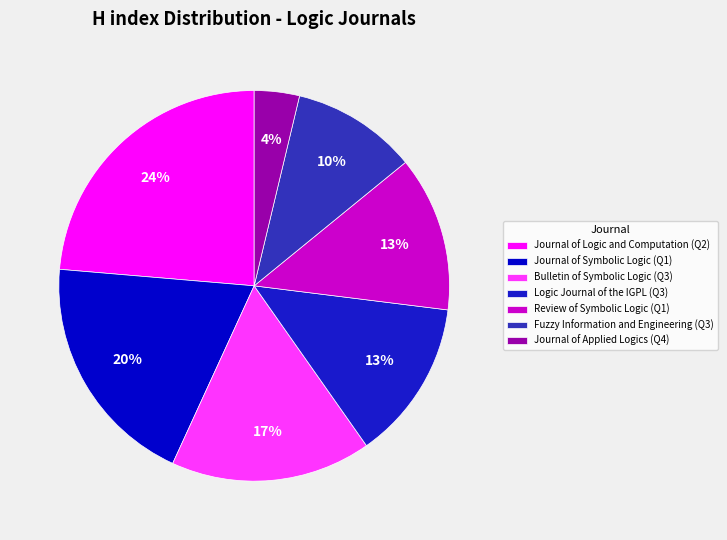

Do Journal of Symbolic Logic and Logic Journal of the IGPL together represent more than half of the pie?

No